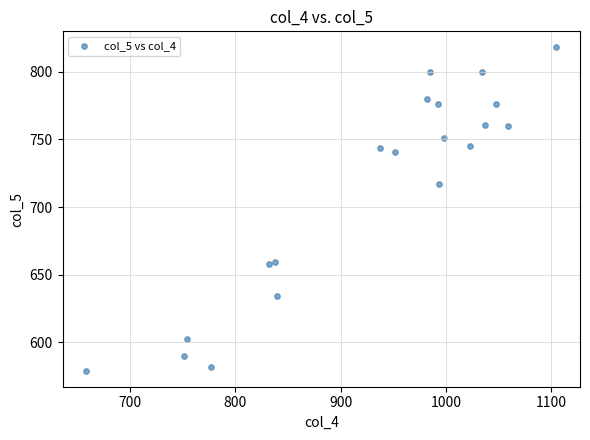

What Y value in the scatter plot is closest to 698?

717